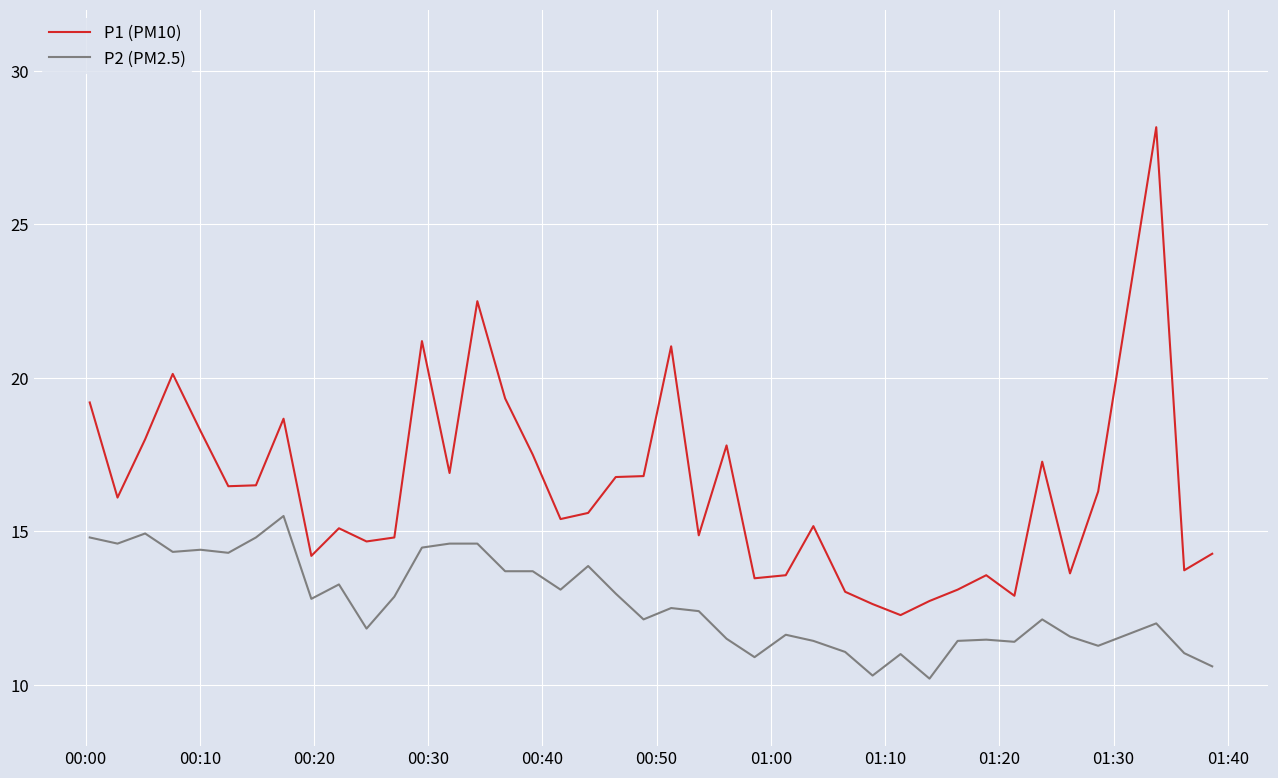

What are all the series names shown in the legend?

P1 (PM10), P2 (PM2.5)